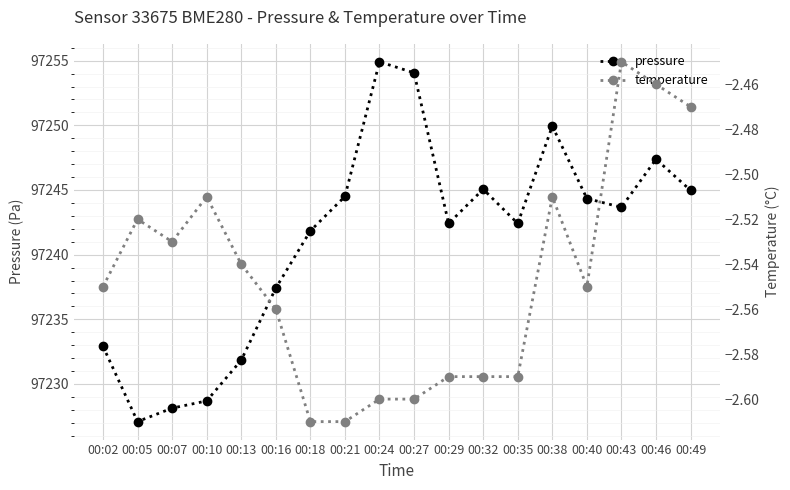

What is the average value of the pressure series?

97241.2